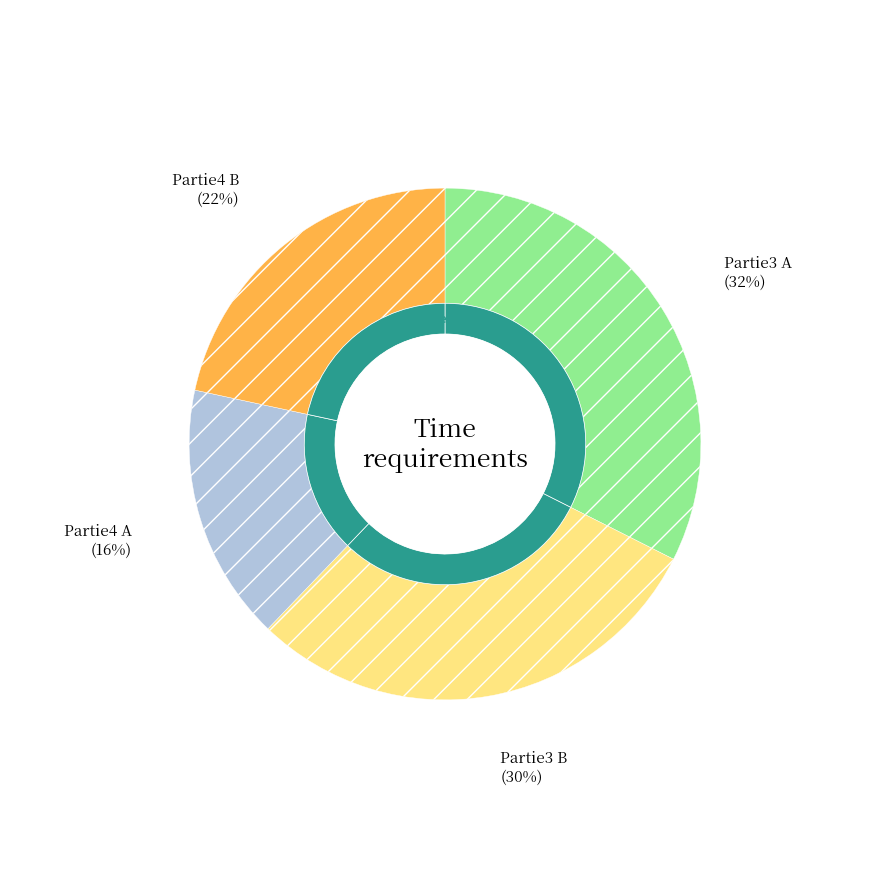

To the nearest percent, what is the combined percentage of Partie3 B and Partie4 A?

46%